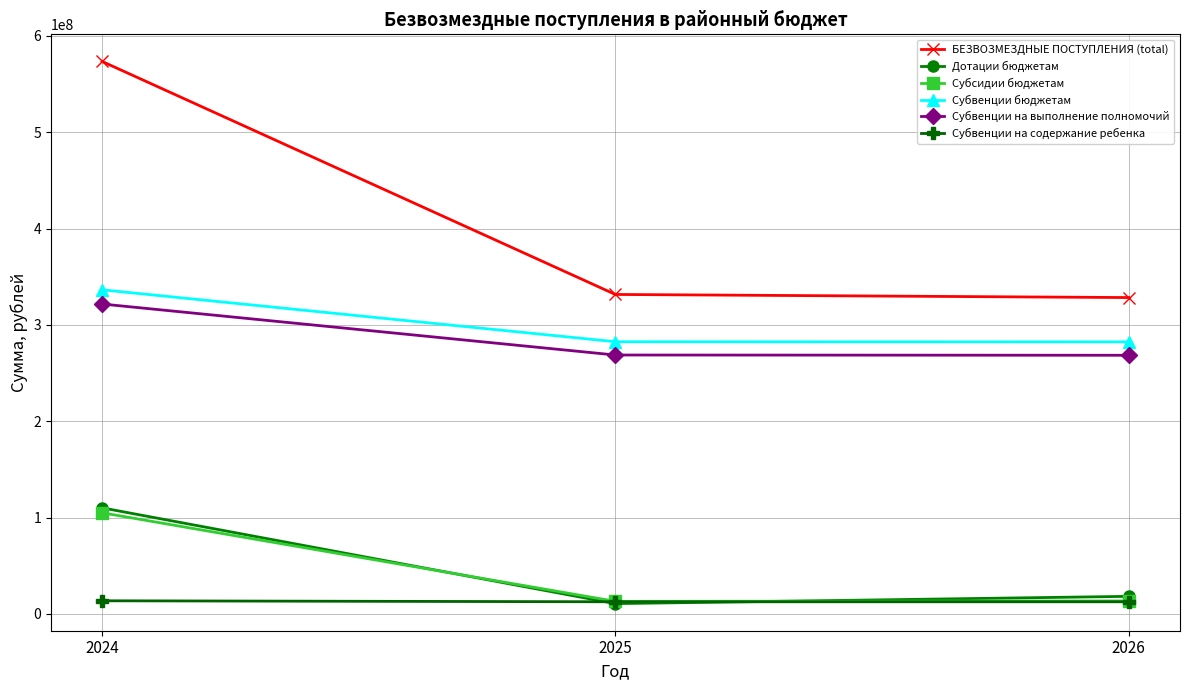

What is the value of the БЕЗВОЗМЕЗДНЫЕ ПОСТУПЛЕНИЯ (total) point at the 3rd from the left?

328466628.3